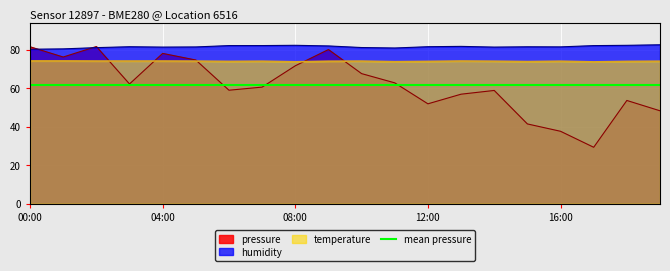

At which label does pressure first exceed 62?

00:00